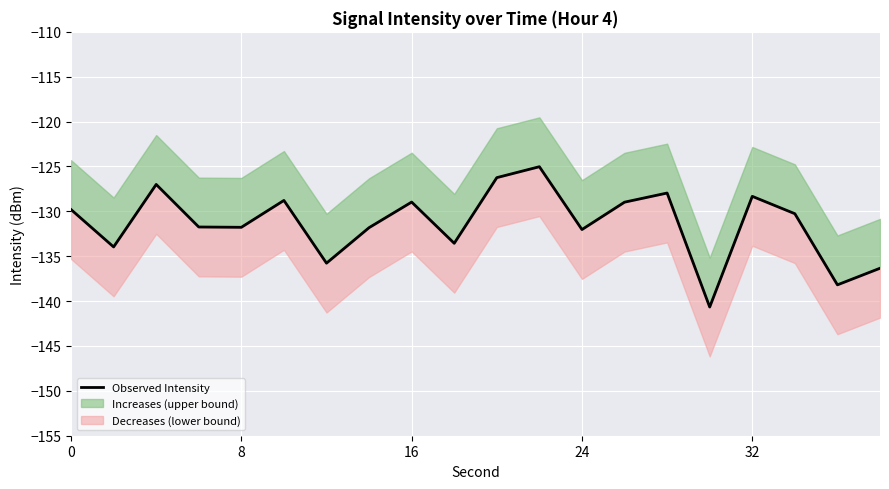

What is the minimum value shown in the chart?

-140.7